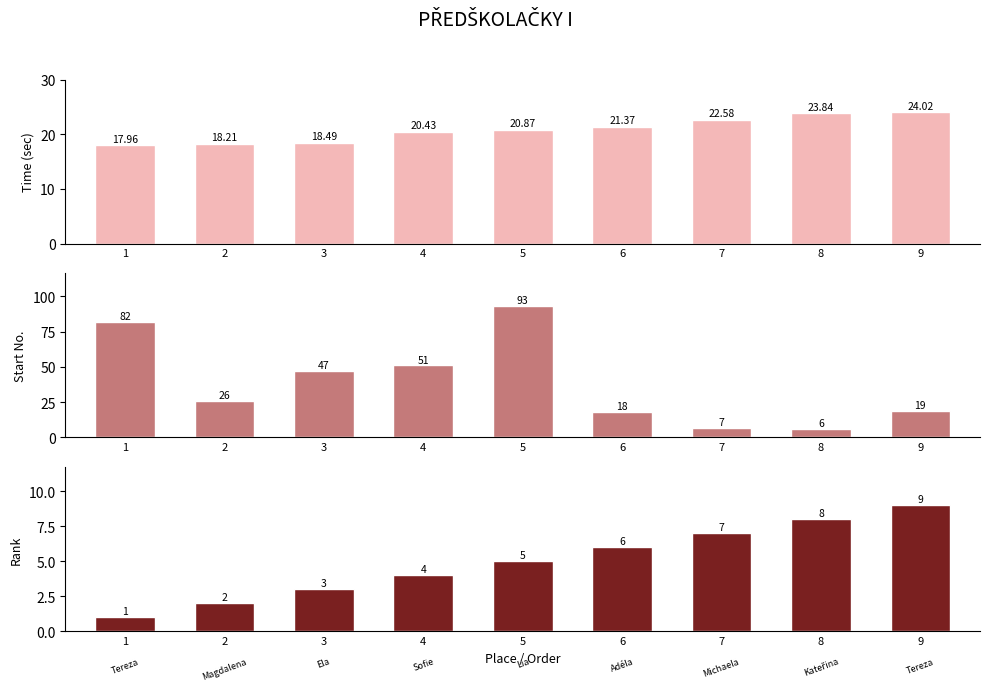

At how many categories does at least one series exceed 7?

9